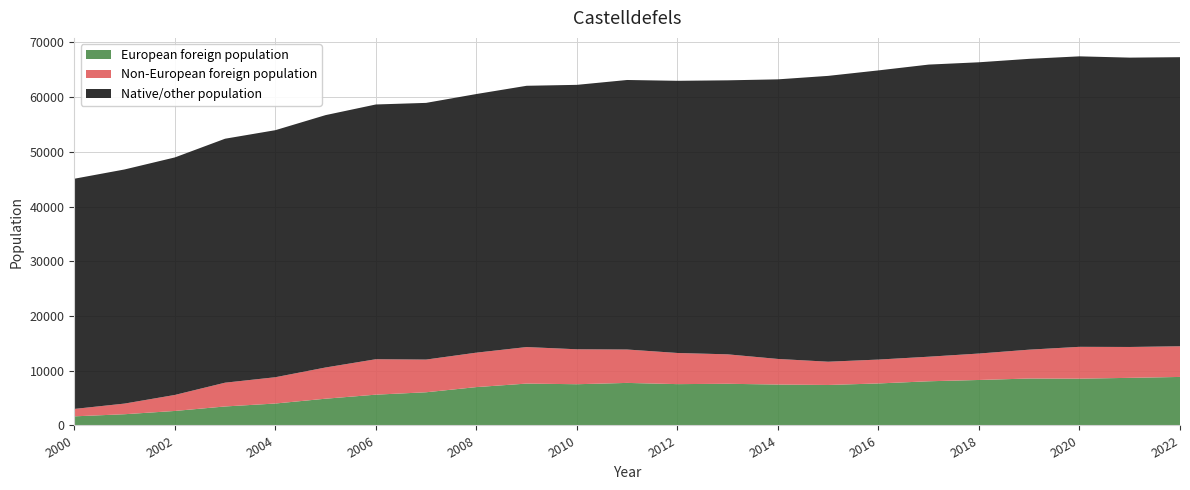

Reading right to left, transcribe all the data shown in this chart.

Total population: 2022=67307	2021=67226	2020=67460	2019=67004	2018=66375	2017=65954	2016=64892	2015=63891	2014=63255	2013=63077	2012=62989	2011=63139	2010=62250	2009=62080	2008=60572	2007=58955	2006=58663	2005=56718	2004=53964	2003=52405	2002=48982	2001=46786	2000=45091
Foreign population: 2022=14474	2021=14346	2020=14372	2019=13854	2018=13146	2017=12567	2016=12042	2015=11653	2014=12157	2013=13000	2012=13249	2011=13881	2010=13924	2009=14331	2008=13307	2007=12044	2006=12106	2005=10596	2004=8815	2003=7819	2002=5576	2001=4000	2000=3021
European foreign population: 2022=8869	2021=8702	2020=8554	2019=8581	2018=8314	2017=8077	2016=7679	2015=7401	2014=7479	2013=7618	2012=7555	2011=7778	2010=7537	2009=7654	2008=7011	2007=6067	2006=5630	2005=4892	2004=4010	2003=3473	2002=2652	2001=2054	2000=1667